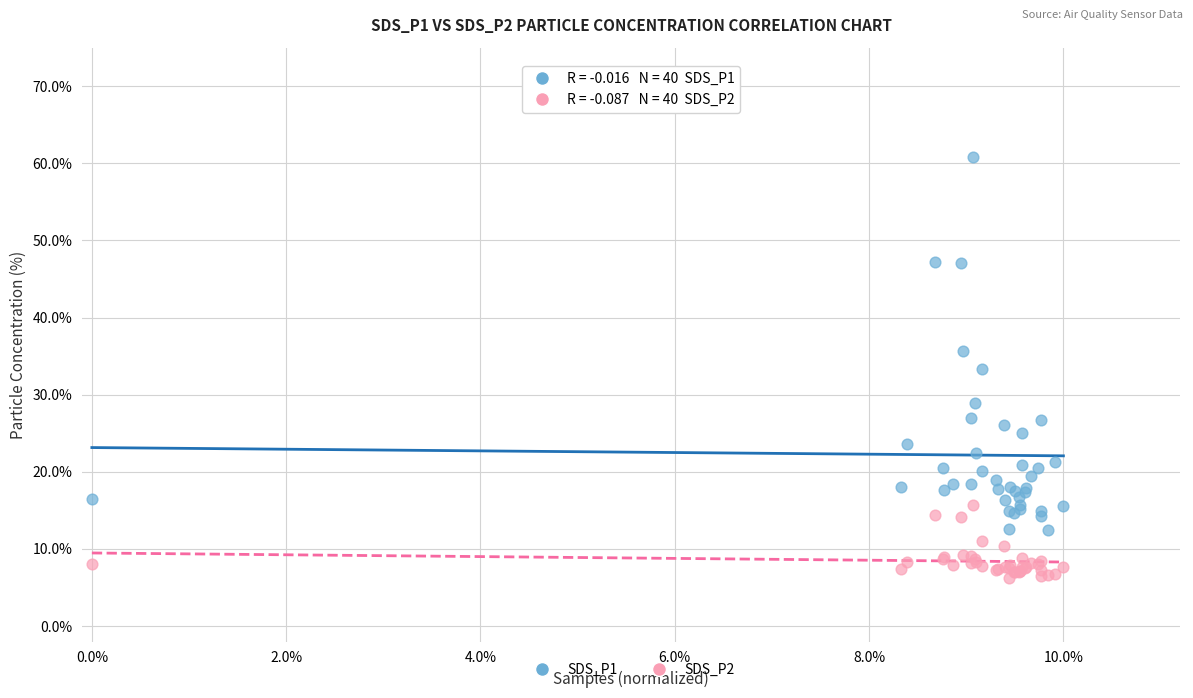

Which series has the widest spread of Y values?

SDS_P1